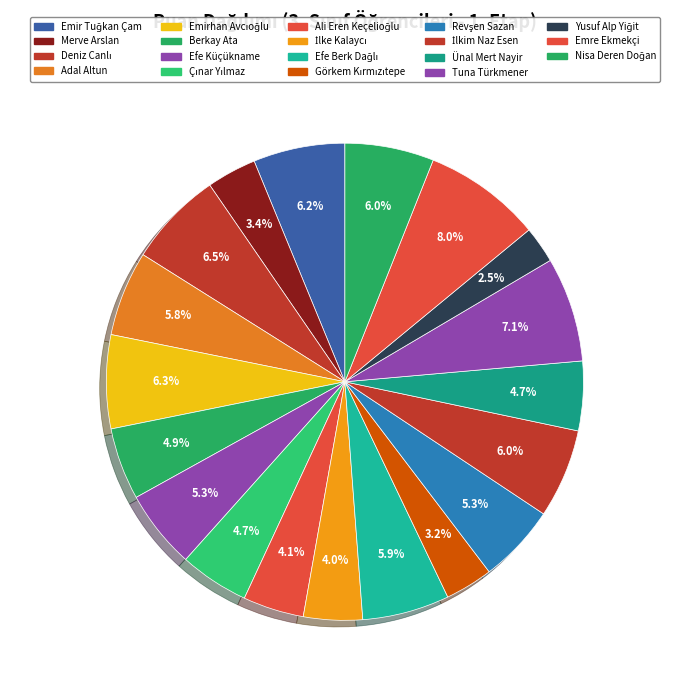

What percentage is the Emir Tuğkan Çam slice, to the nearest percent?

6%